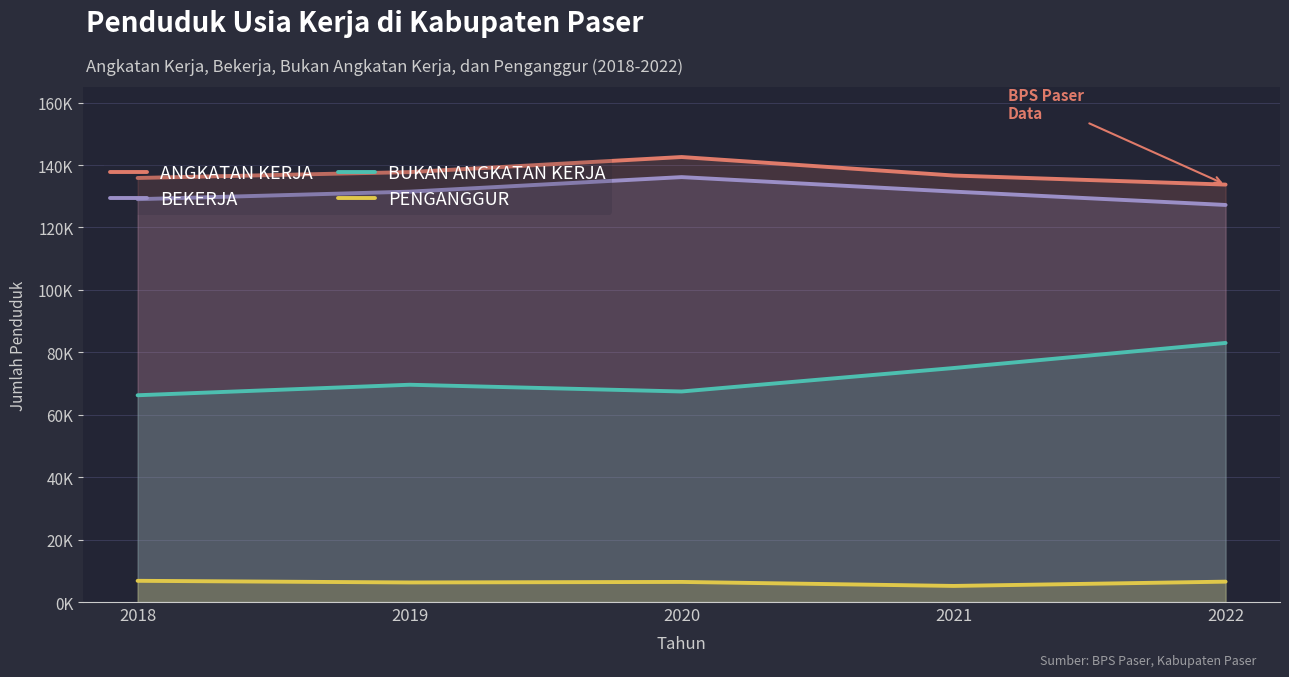

What is the greatest value displayed?

142568